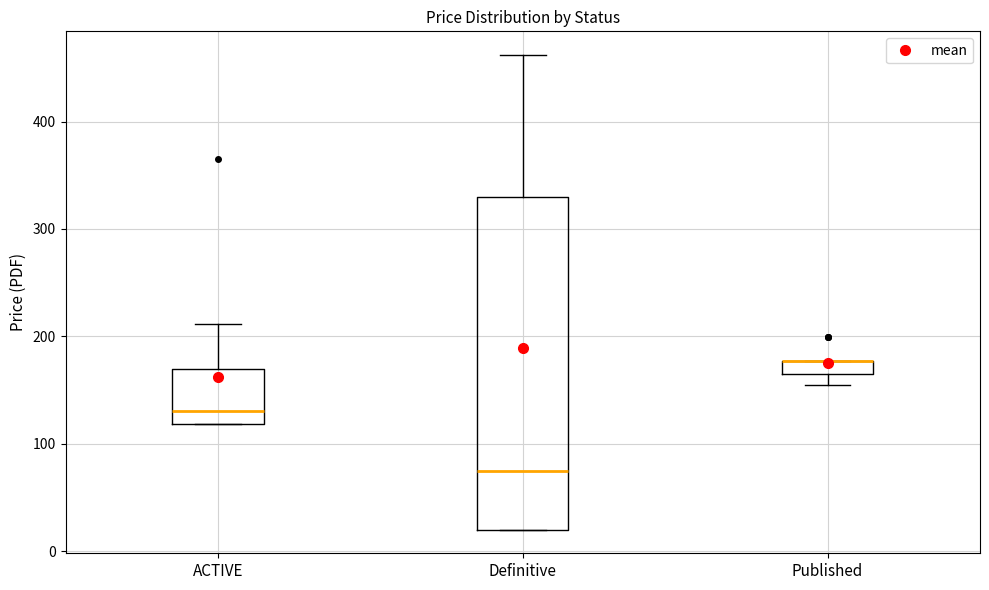

Which box is the tallest, from its lower edge to its upper edge?

Definitive